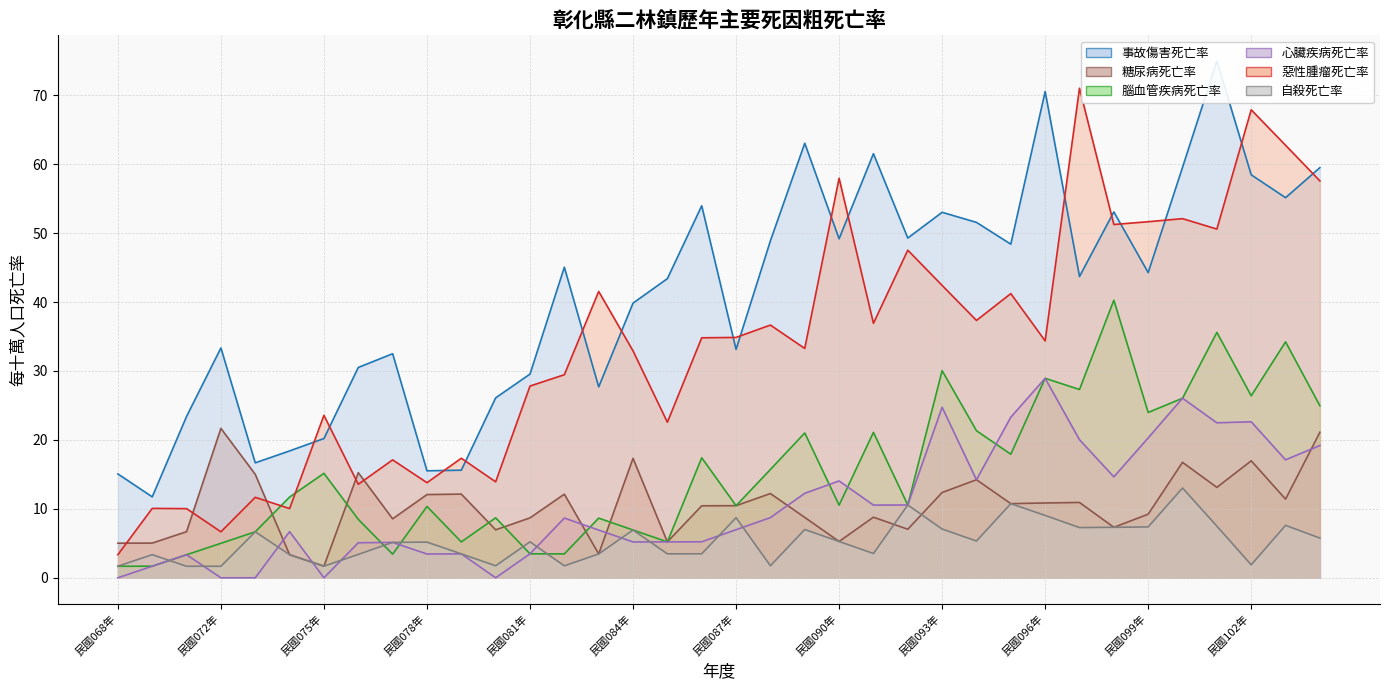

What is the average value of the 事故傷害死亡率 series?

41.0